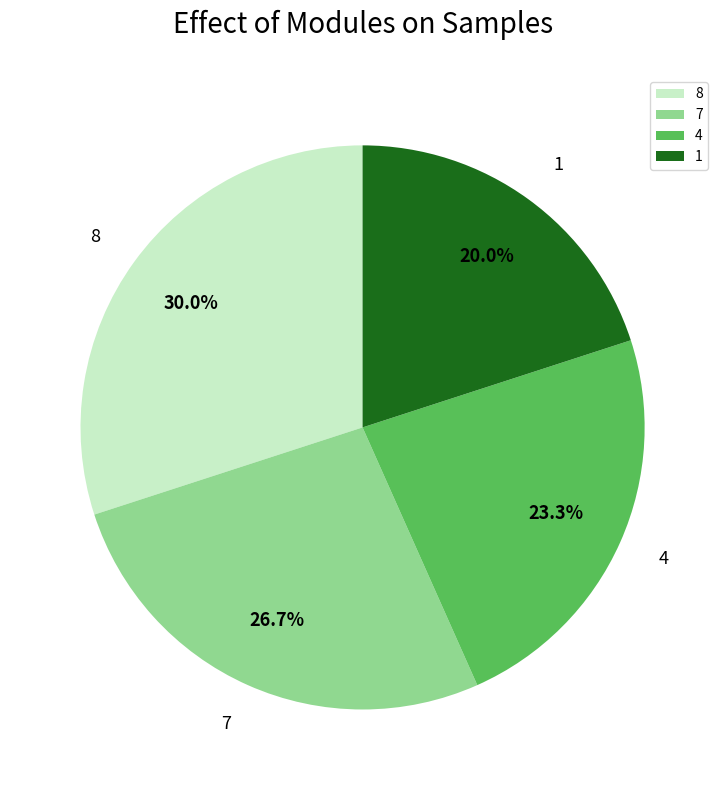

Which slice is the smallest?

1